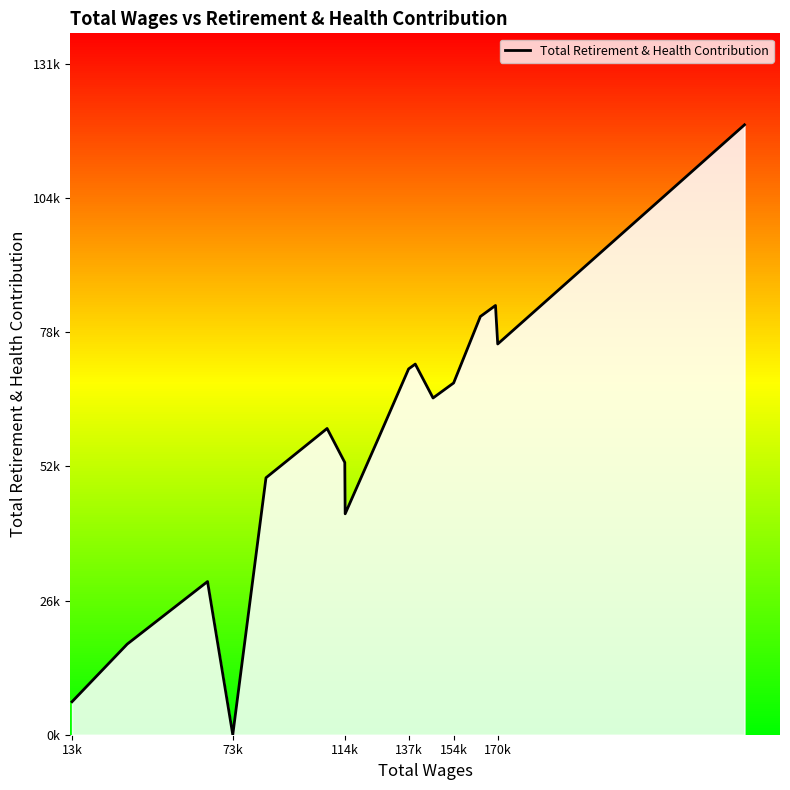

Does the chart have visible grid lines?

Yes